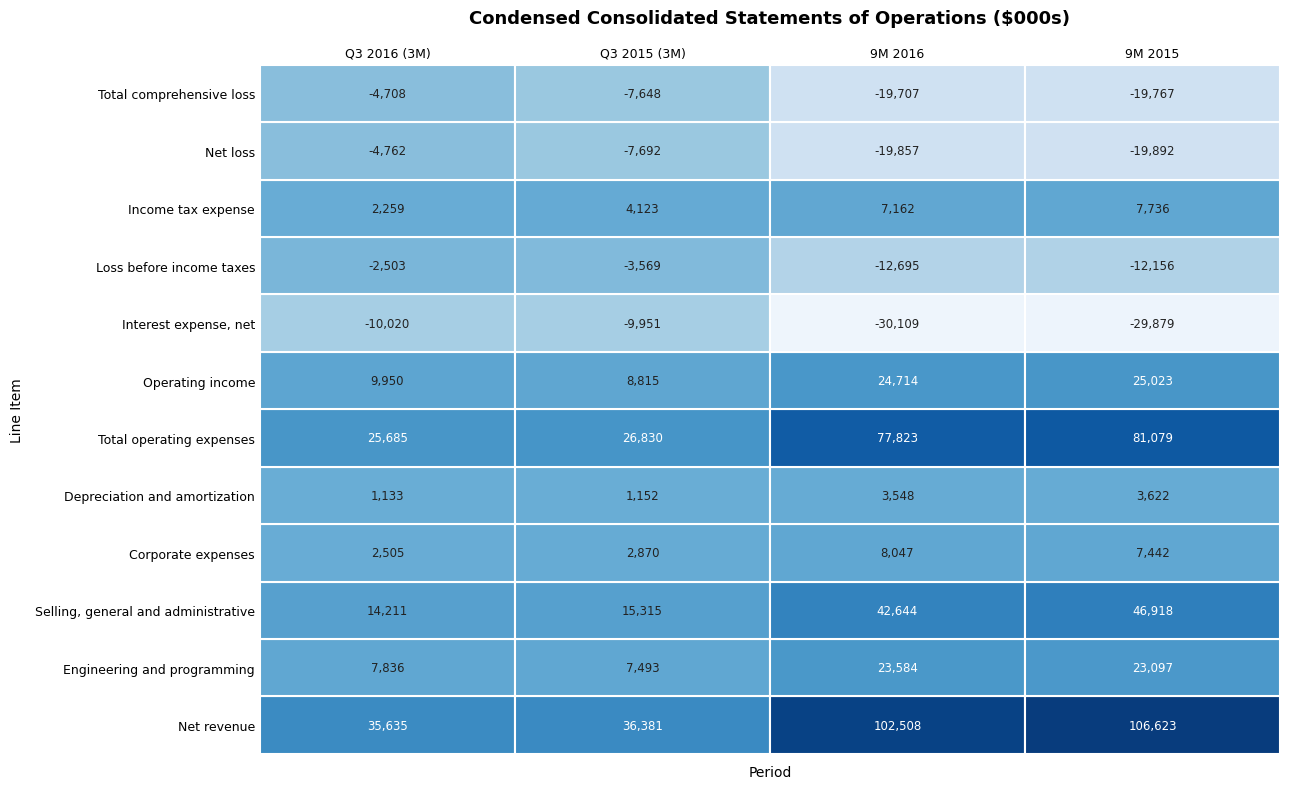

Reading left to right, transcribe all the data shown in this chart.

Net revenue: 35635	36381	102508	106623
Engineering and programming: 7836	7493	23584	23097
Selling, general and administrative: 14211	15315	42644	46918
Corporate expenses: 2505	2870	8047	7442
Depreciation and amortization: 1133	1152	3548	3622
Total operating expenses: 25685	26830	77823	81079
Operating income: 9950	8815	24714	25023
Interest expense, net: -10020	-9951	-30109	-29879
Loss before income taxes: -2503	-3569	-12695	-12156
Income tax expense: 2259	4123	7162	7736
Net loss: -4762	-7692	-19857	-19892
Total comprehensive loss: -4708	-7648	-19707	-19767